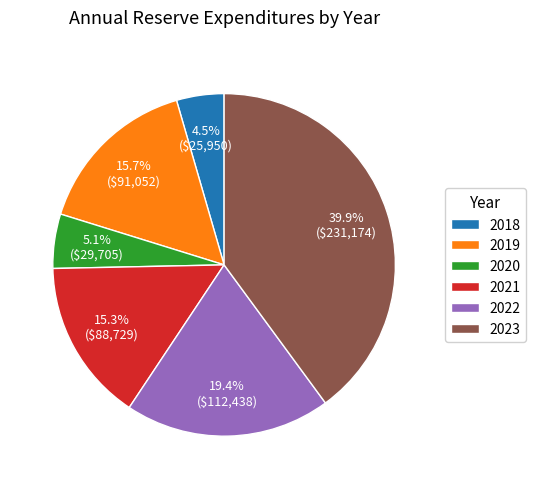

Does 2022 account for over 50% of the chart?

No